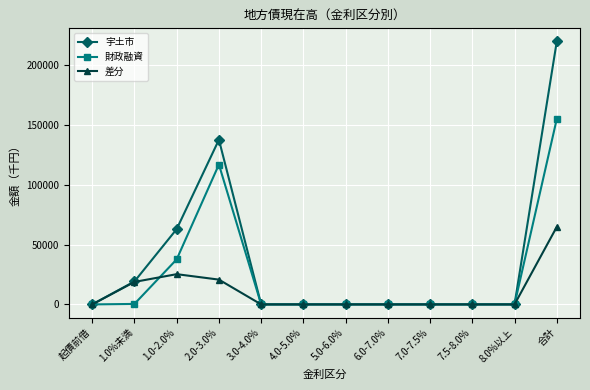

What is the label of the 9th point from the right?

2.0-3.0%